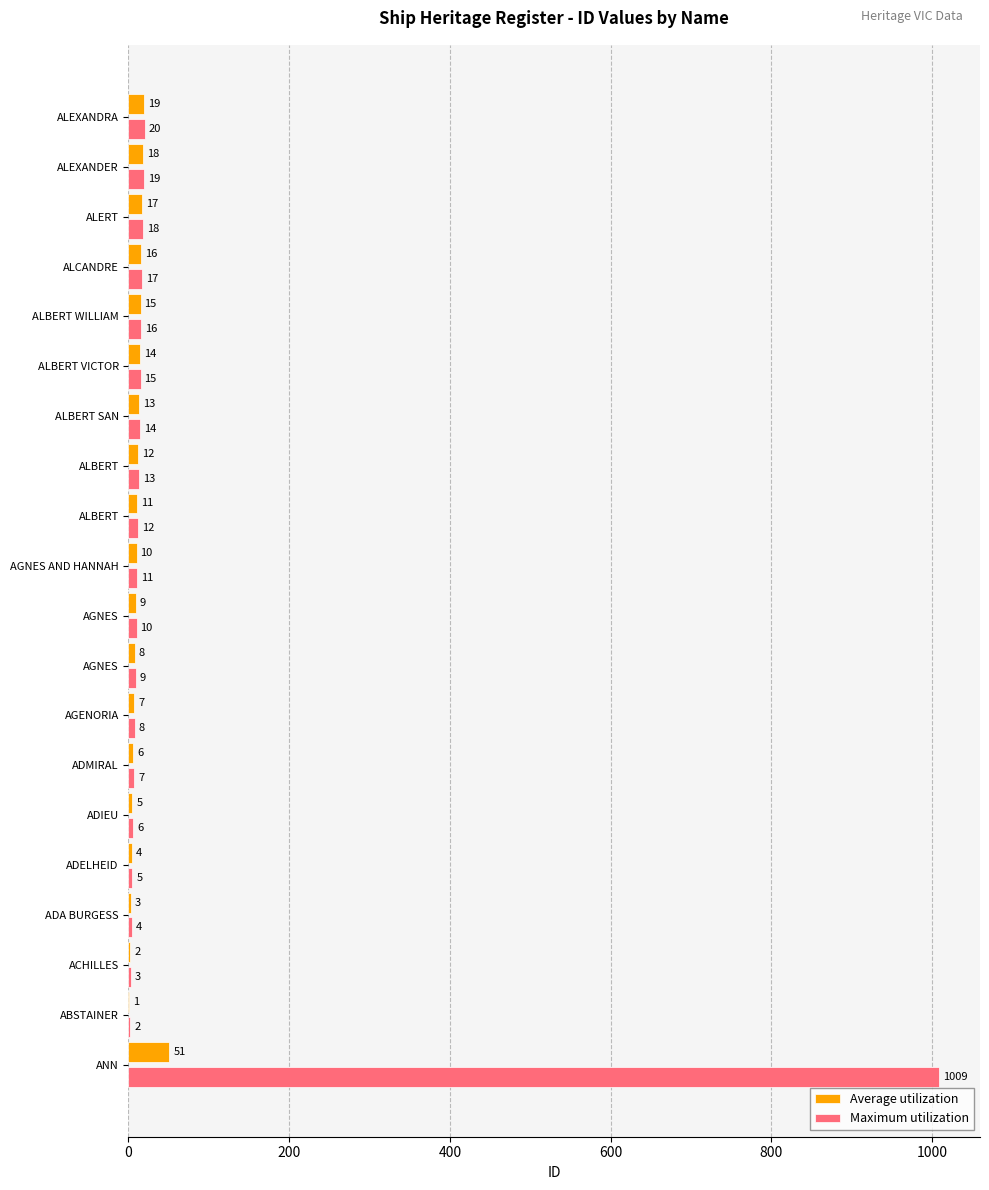

What is the label of the 9th bar from the right?

ALBERT